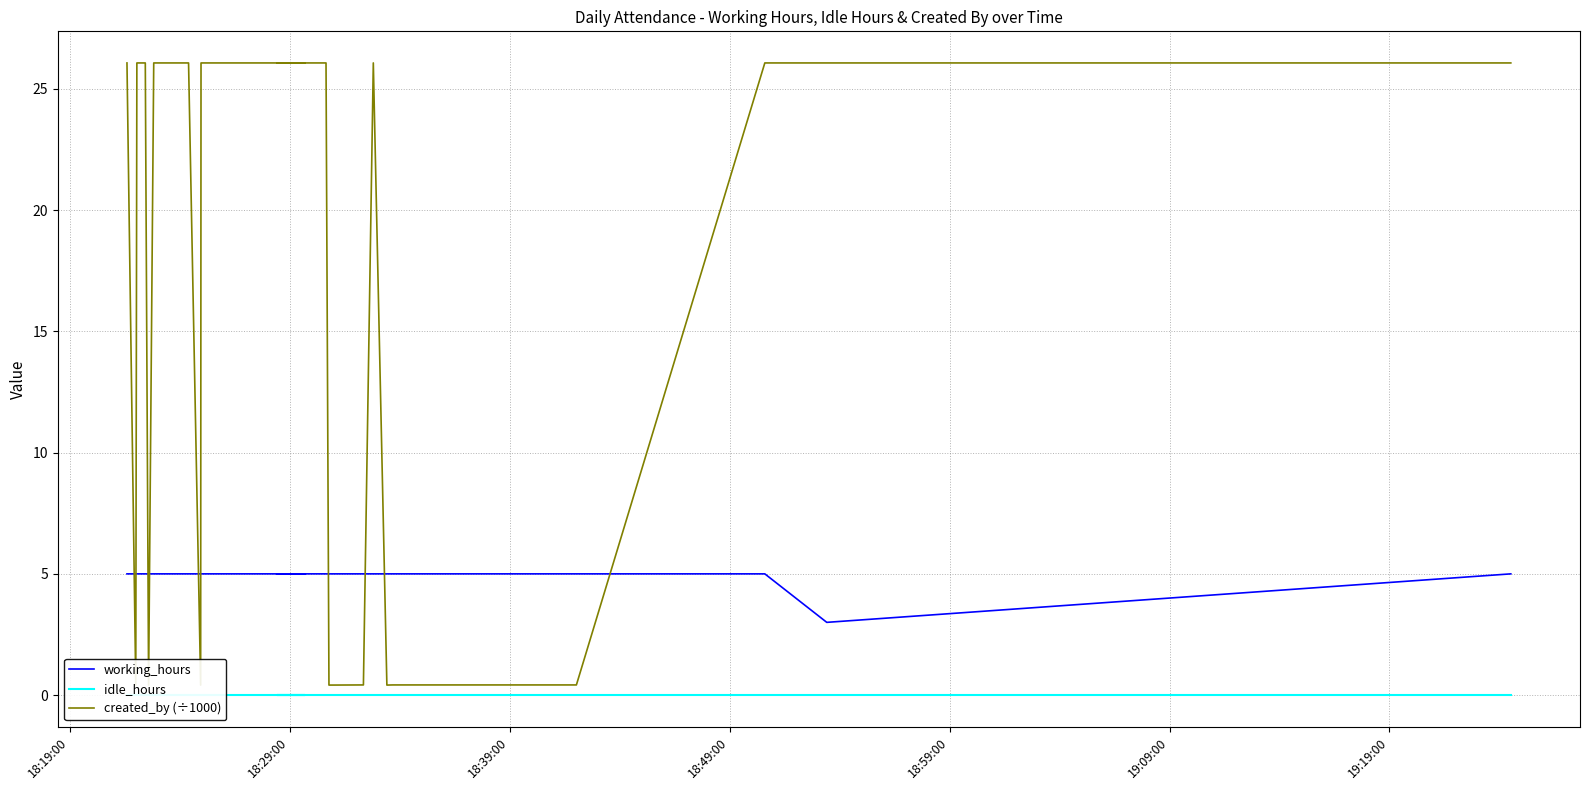

True or false: created_by (÷1000) and idle_hours intersect in this chart.

False